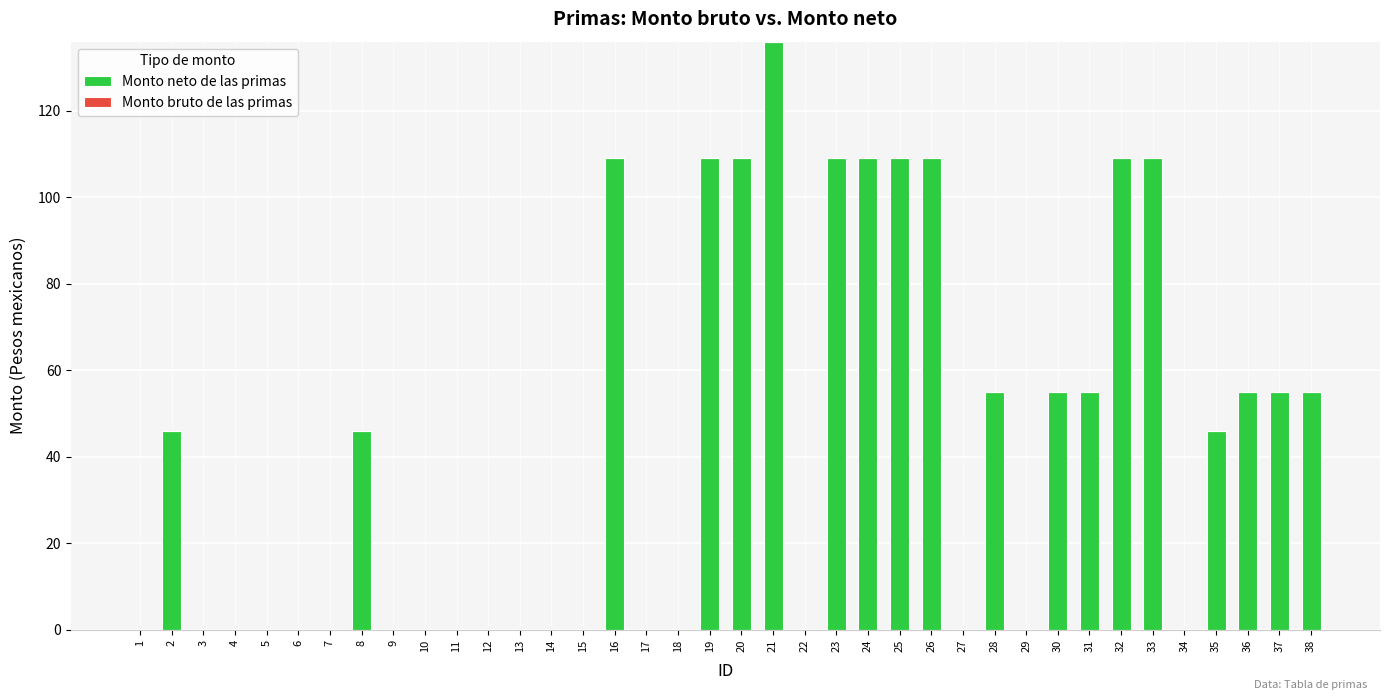

Are the bars grouped side by side (vs. stacked)?

No